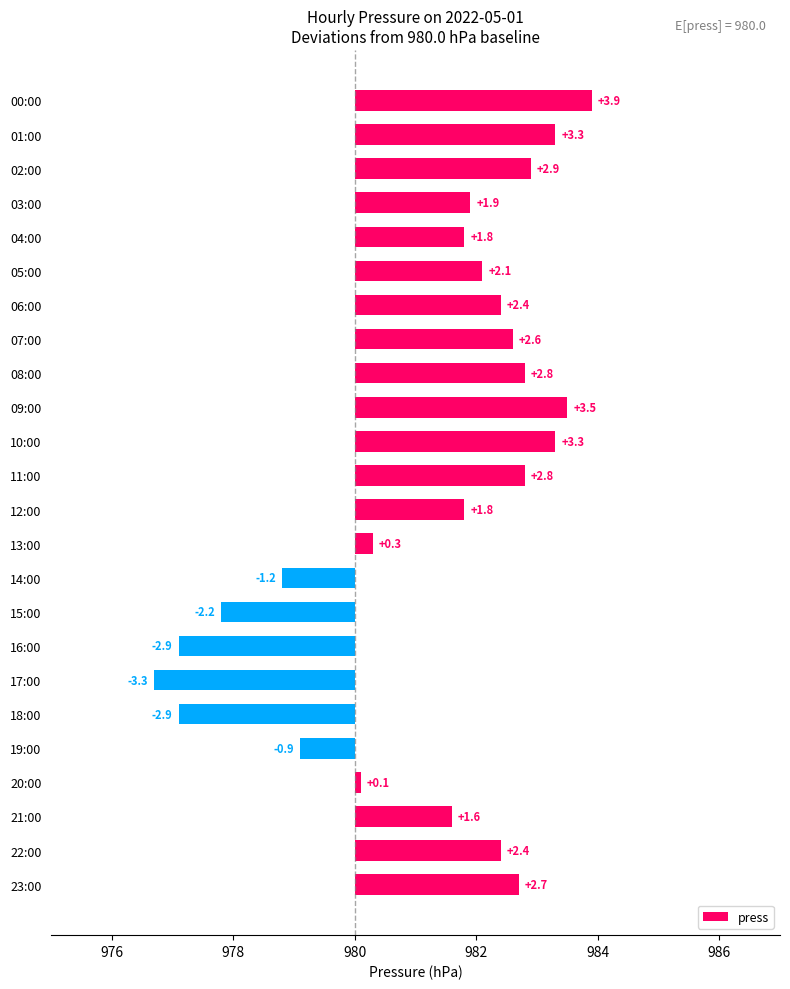

How many data points are above 2?

12